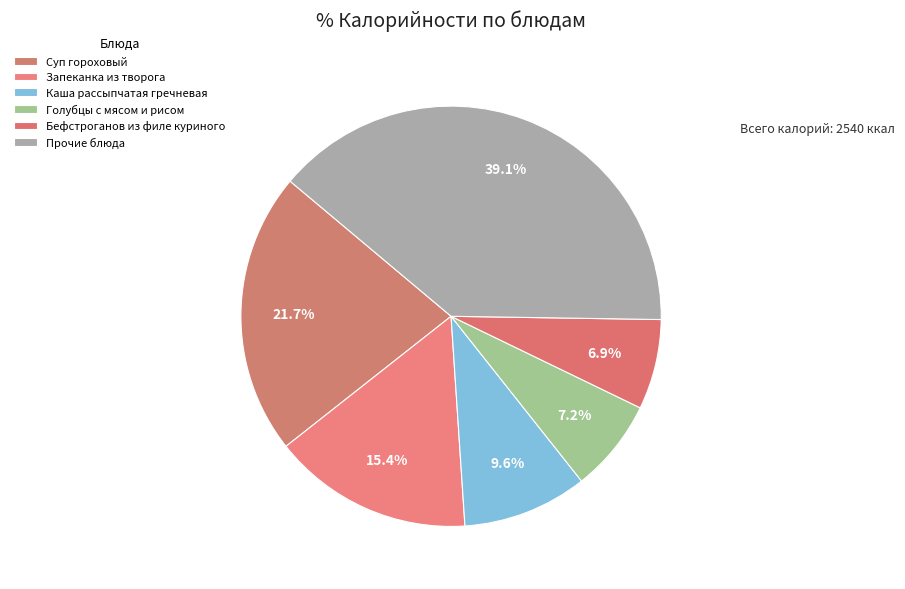

Count the number of slices in the pie.

6